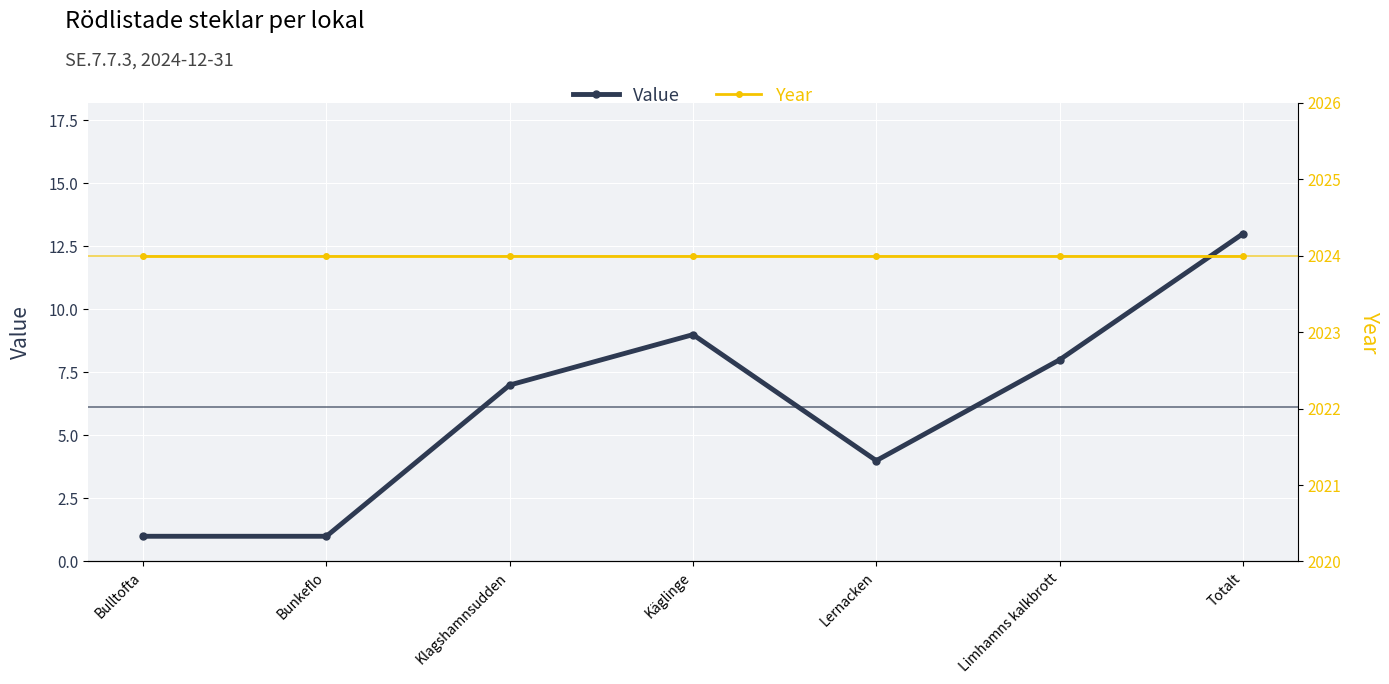

Where is the first local maximum for Value?

Käglinge